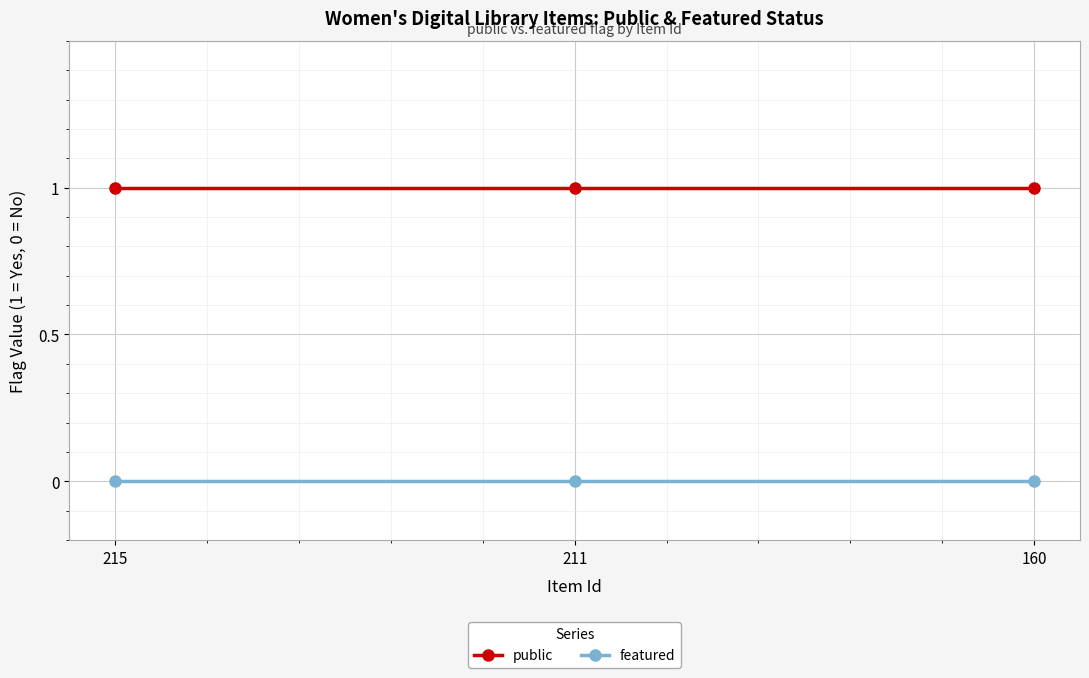

Is the value of featured at 215 greater than the value of public at 160?

No